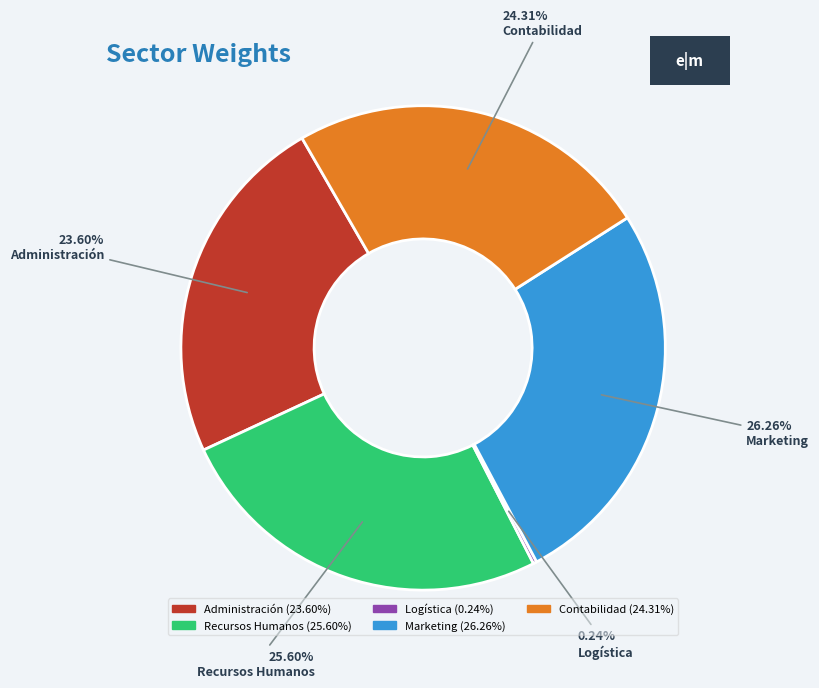

Is the sum of Administración and Contabilidad greater than half?

No